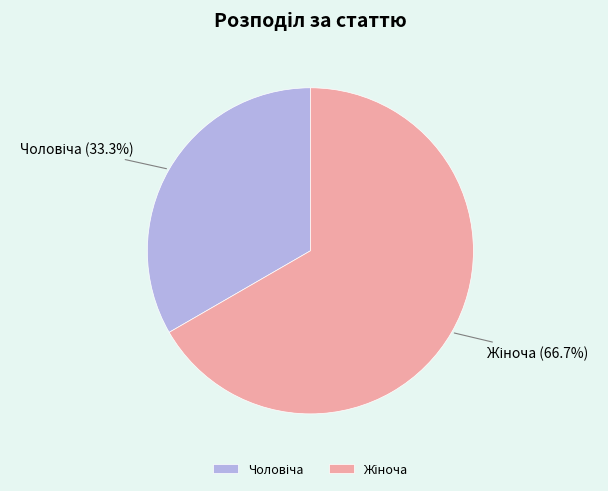

To the nearest percent, what is the difference between the largest and smallest slice percentages?

33%